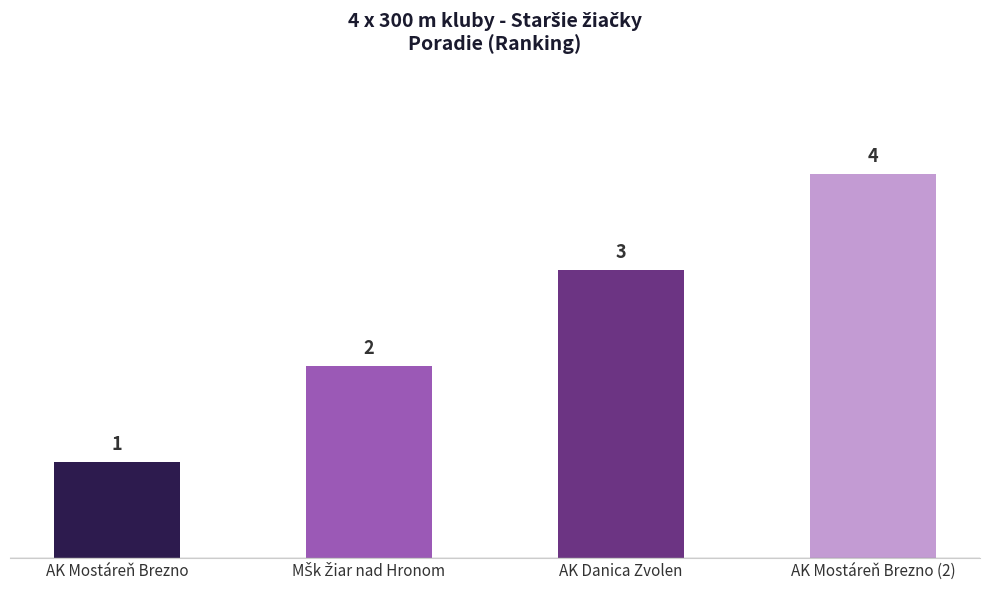

How many bars are there in total?

4